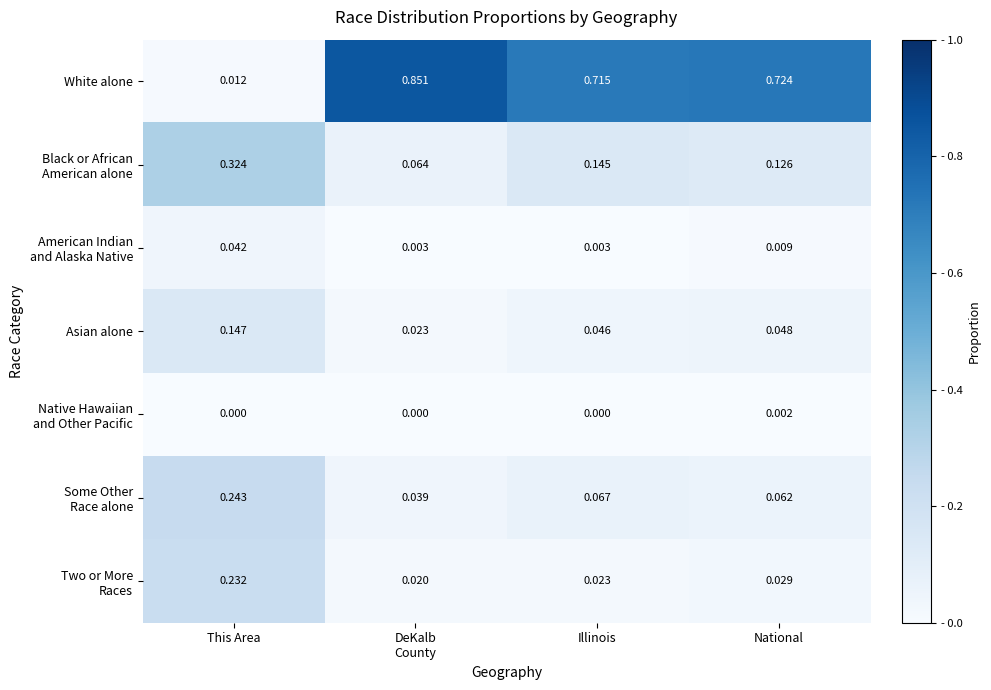

Which series has the largest range (max minus min)?

White alone